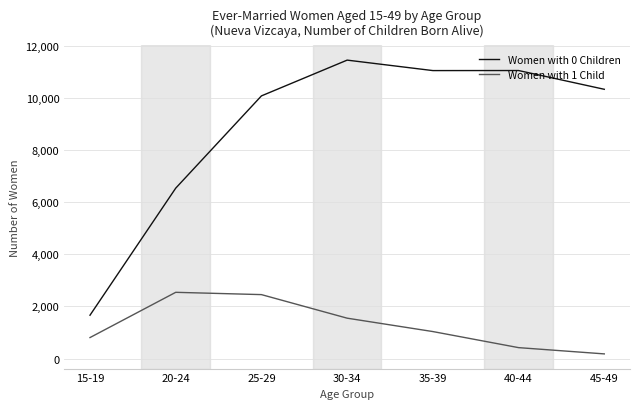

At how many categories does at least one series exceed 1384?

7